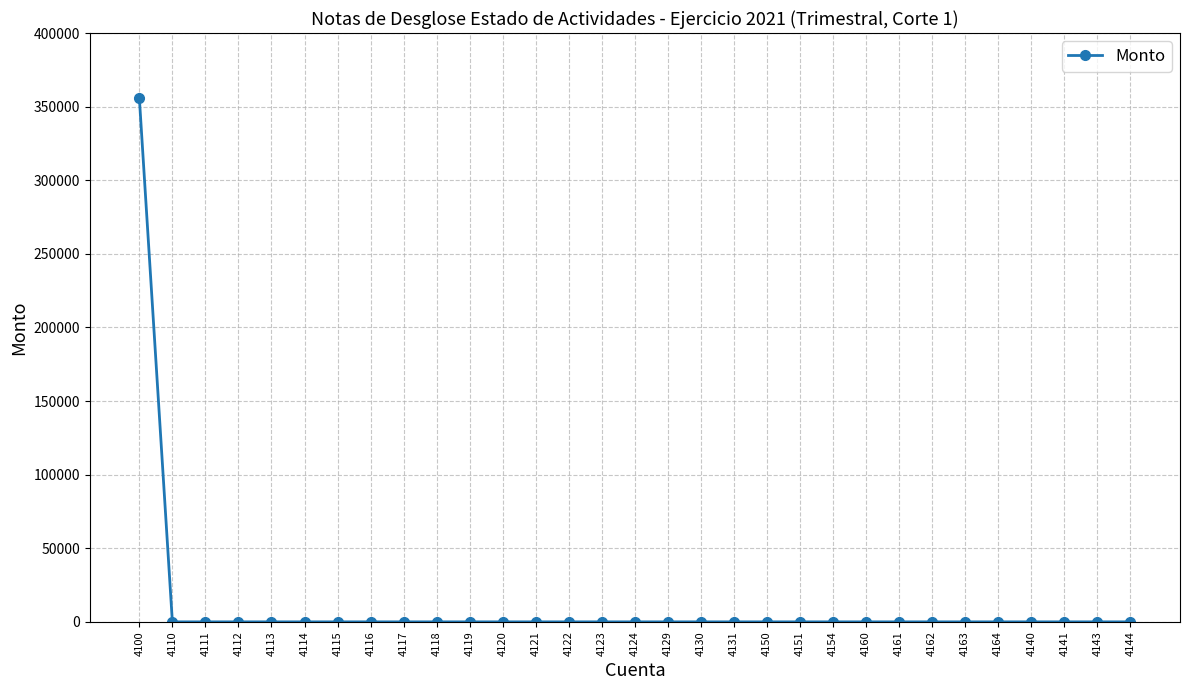

Does the chart have visible grid lines?

Yes